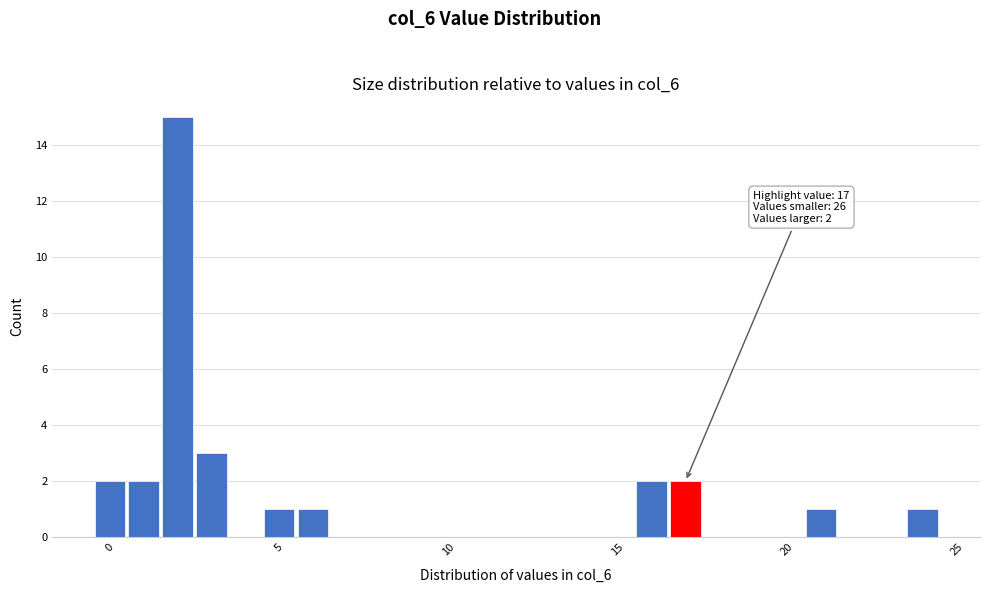

Around what value on the x-axis is the tallest bar? Give the approximate position of its centre, as read against the axis.

2.0